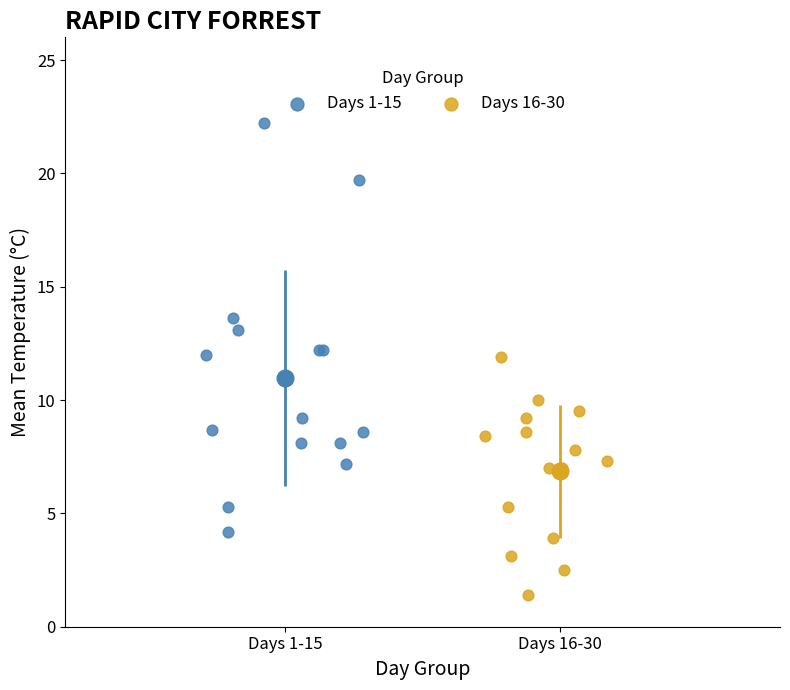

Which series reaches the maximum Y coordinate?

Days 1-15